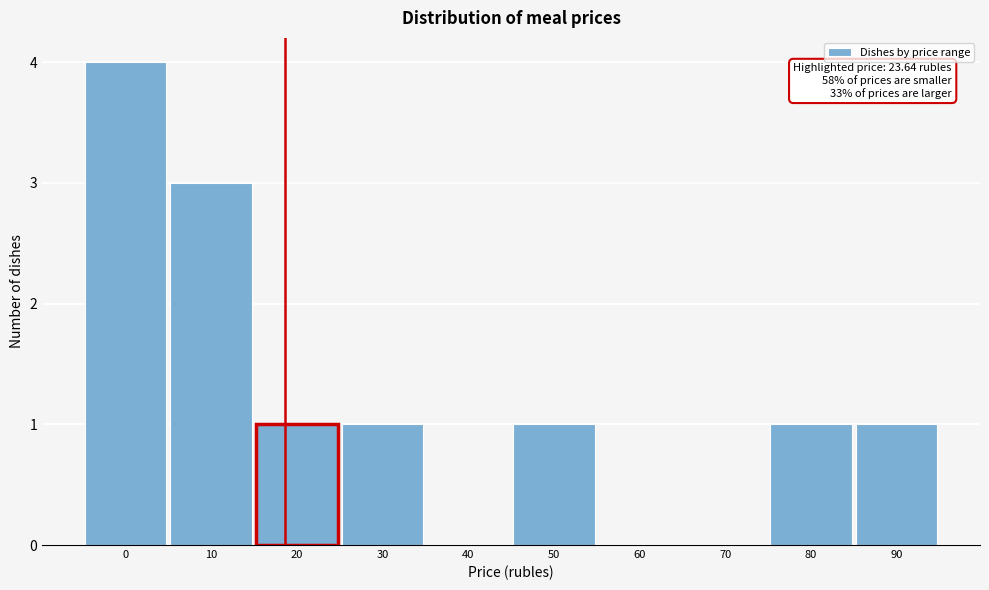

Reading left to right, transcribe all the data shown in this chart.

0=4	10=3	20=1	30=1	40=0	50=1	60=0	70=0	80=1	90=1